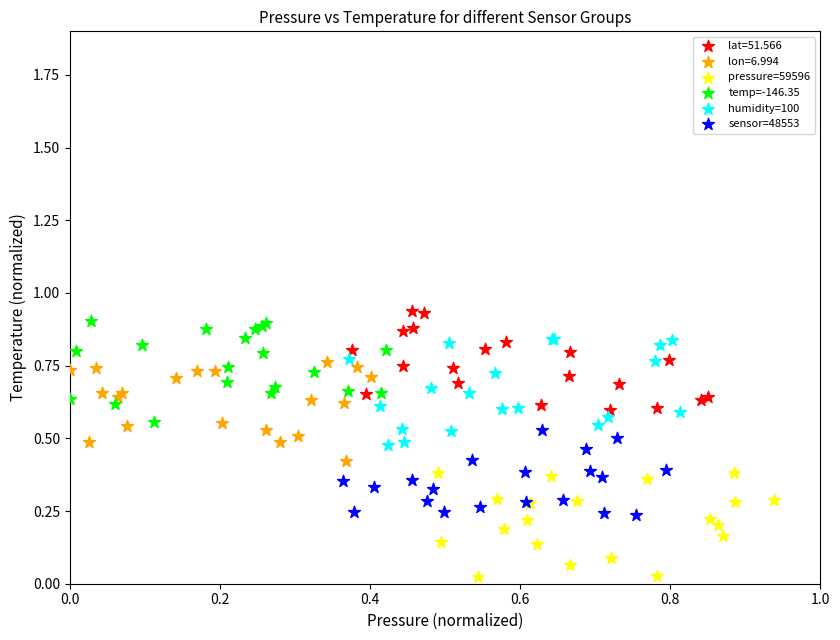

What are all the series names shown in the legend?

lat=51.566, lon=6.994, pressure=59596, temp=-146.35, humidity=100, sensor=48553